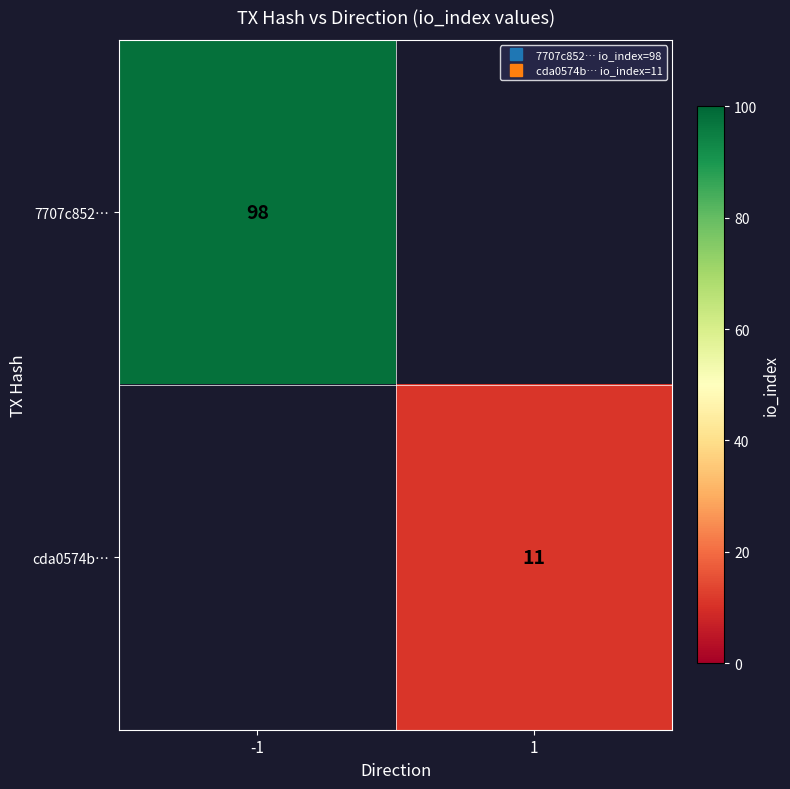

Rank the categories by 7707c852… value from highest to lowest.

-1, 1